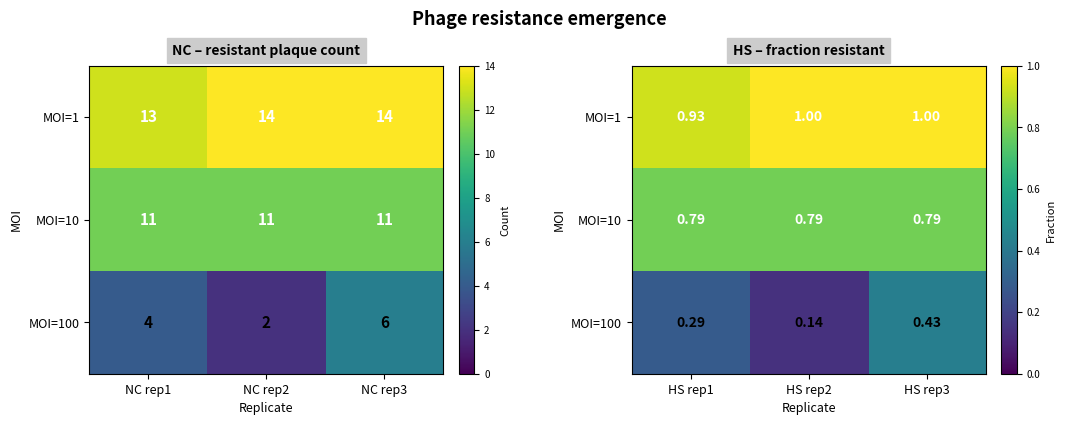

At which category is the sum across all series the highest?

HS rep3